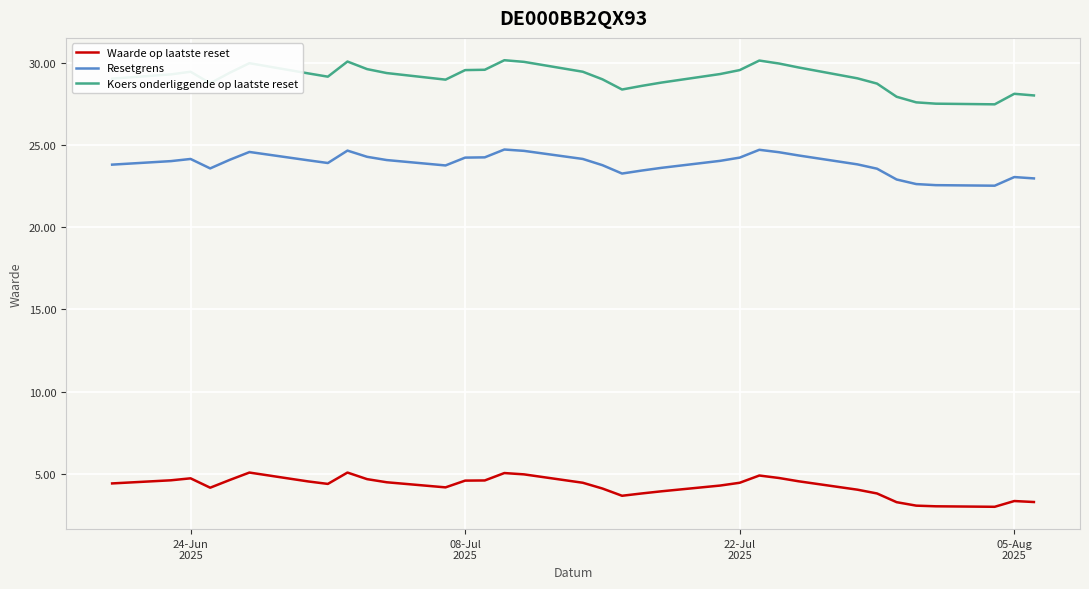

In Koers onderliggende op laatste reset, how many points are lower than both neighbors (excluding endpoints)?

5